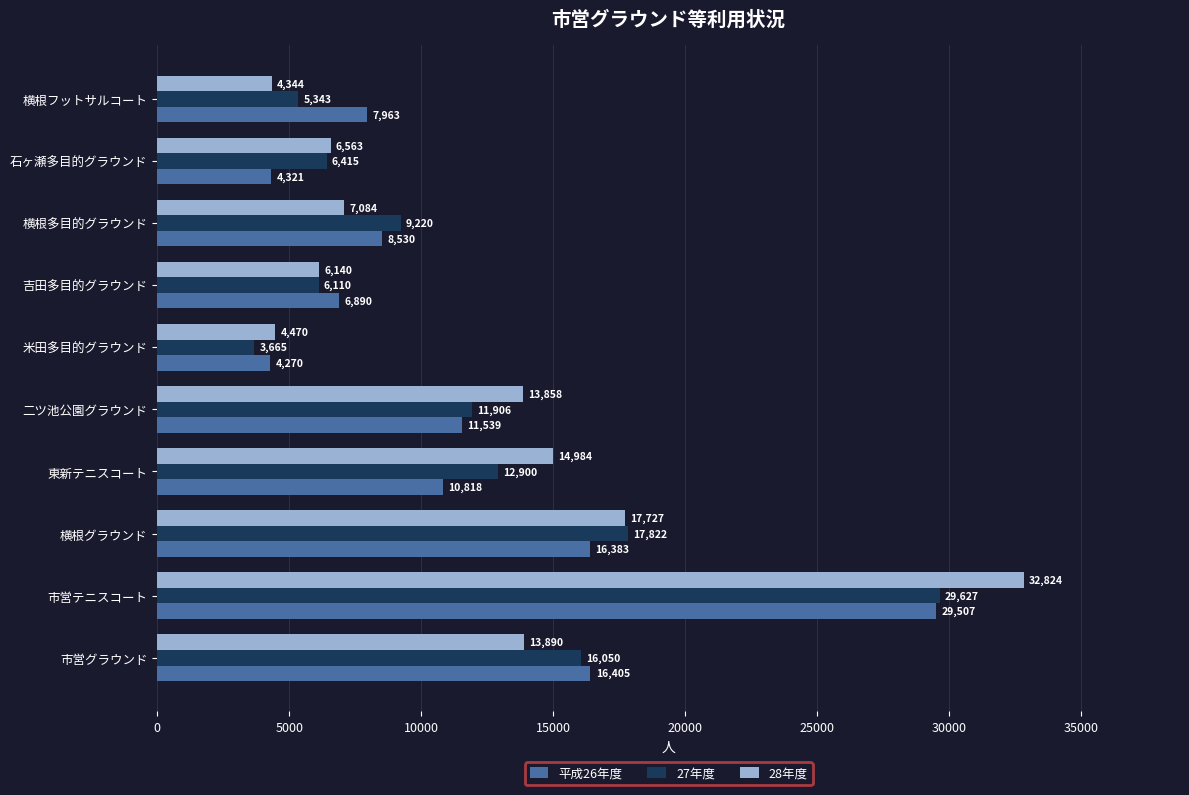

Which series has the largest total across all categories?

28年度